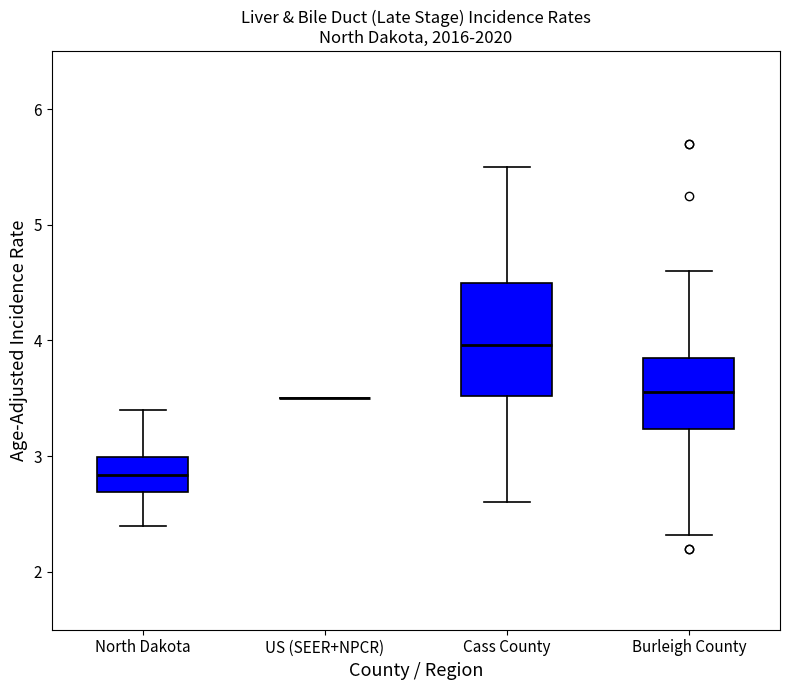

Reading left to right, read every box against the y-axis: the position of its median line, the range the box covers, and the ends of its whiskers. The values are not printed on the chart, so give them approximately, as read against the axis.

North Dakota: median 2.8, box 2.7 to 3.0, whiskers 2.4 to 3.4
US (SEER+NPCR): box collapsed to a line at 3.5, whiskers 3.5 to 3.5
Cass County: median 4.0, box 3.5 to 4.5, whiskers 2.6 to 5.5
Burleigh County: median 3.6, box 3.2 to 3.9, whiskers 2.3 to 4.6